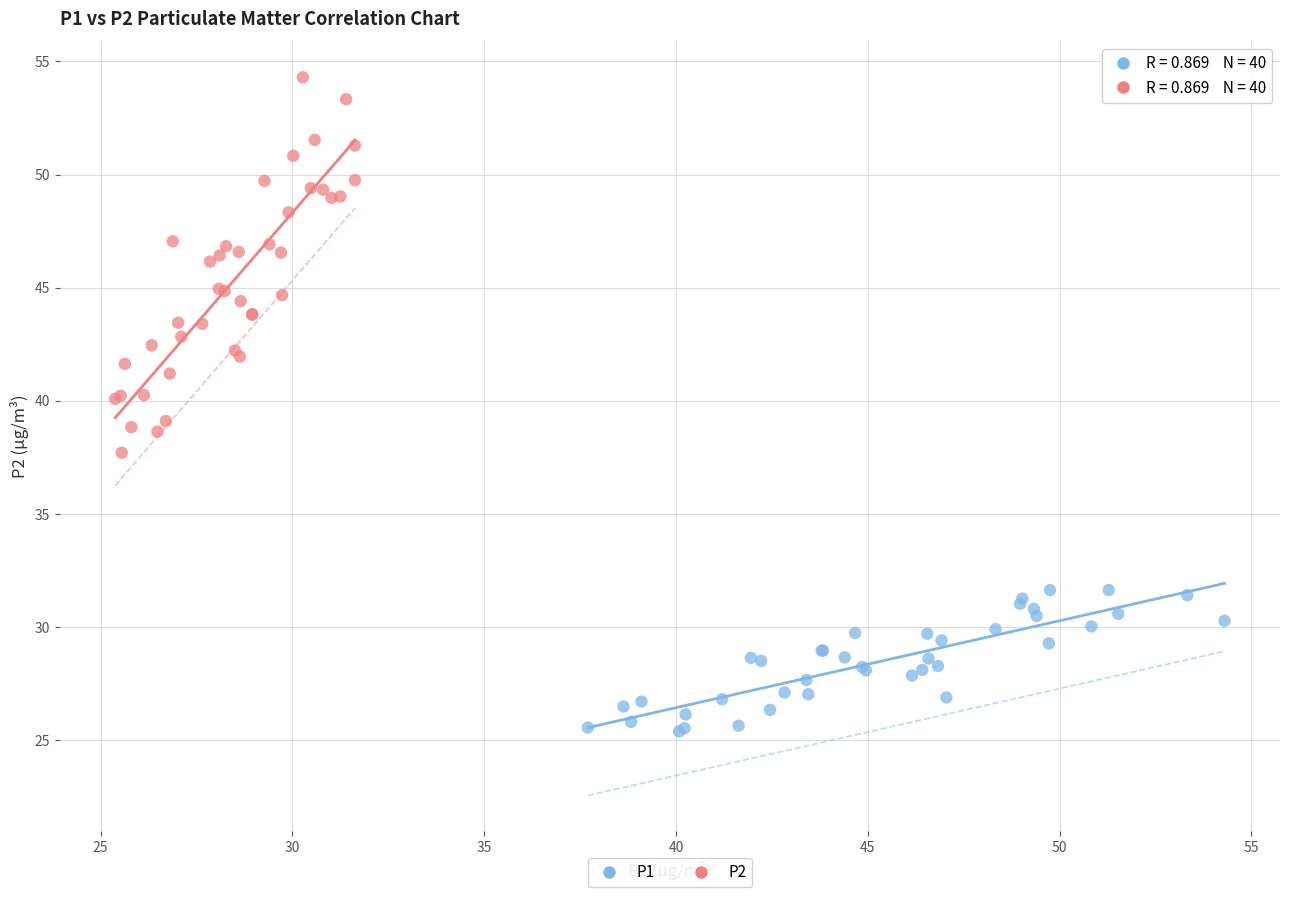

Which series has the widest spread of Y values?

P2